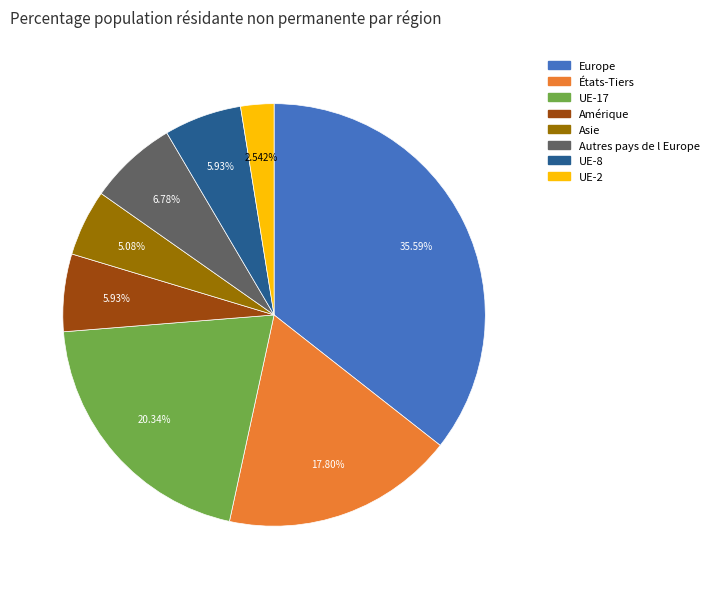

Does any single category account for the majority?

No